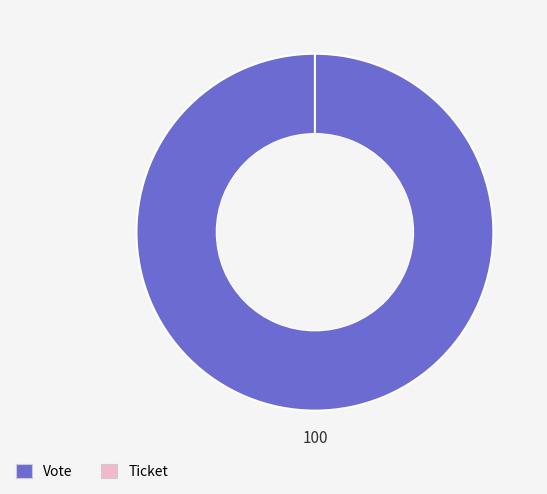

What percentage is the Vote slice, to the nearest percent?

100%